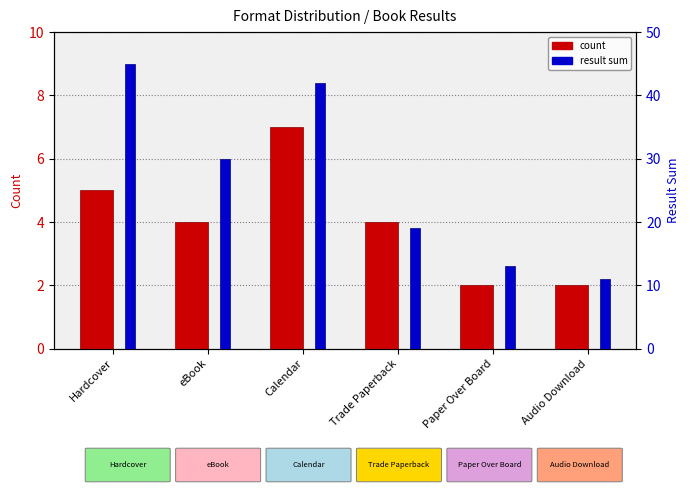

Are the bars horizontal?

No